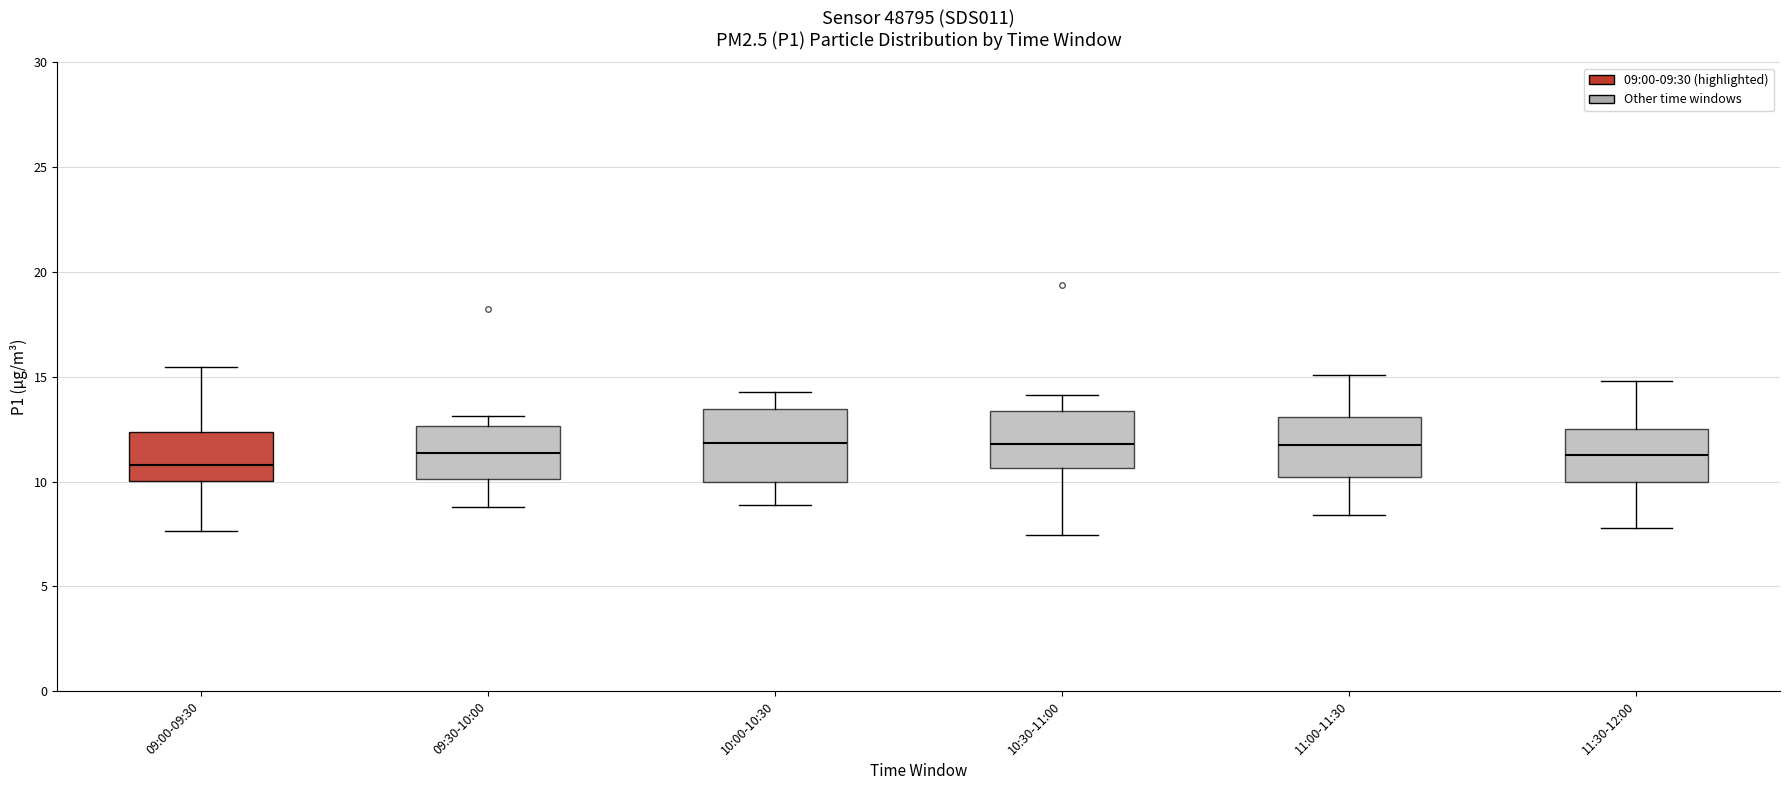

Comparing the boxes themselves (not the whiskers), which one is the tallest?

10:00-10:30